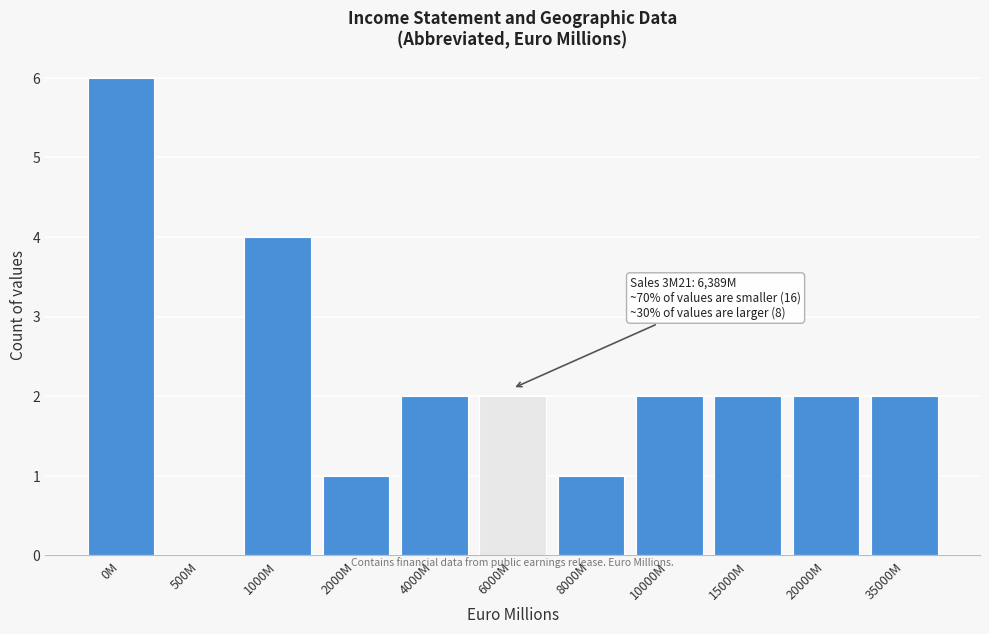

Reading right to left, transcribe all the data shown in this chart.

35000M=2	20000M=2	15000M=2	10000M=2	8000M=1	6000M=2	4000M=2	2000M=1	1000M=4	500M=0	0M=6